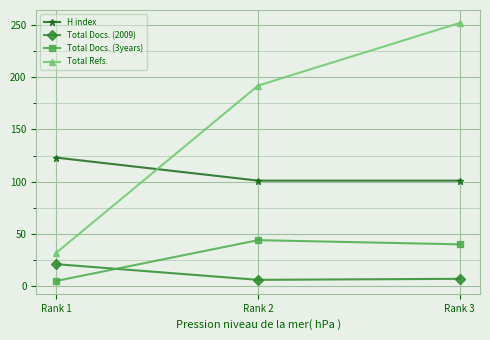

Which category has the highest value across all series?

Rank 3